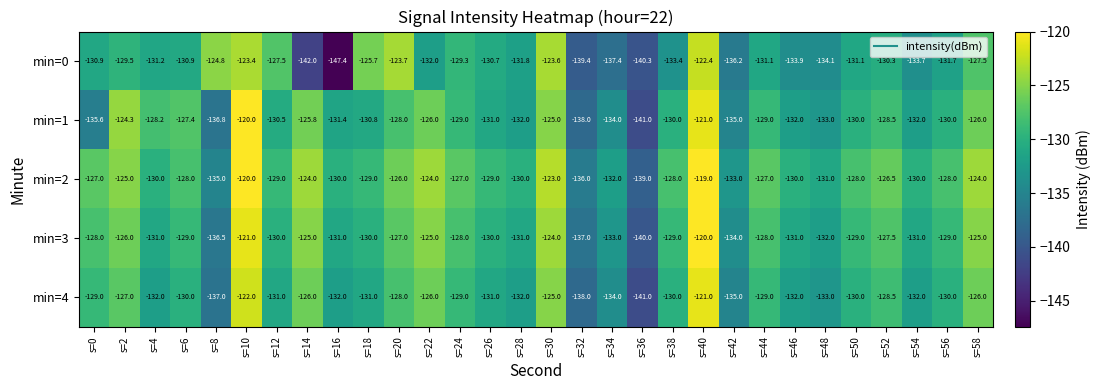

True or false: min=0 has a value of -123.4 at s=10.

True